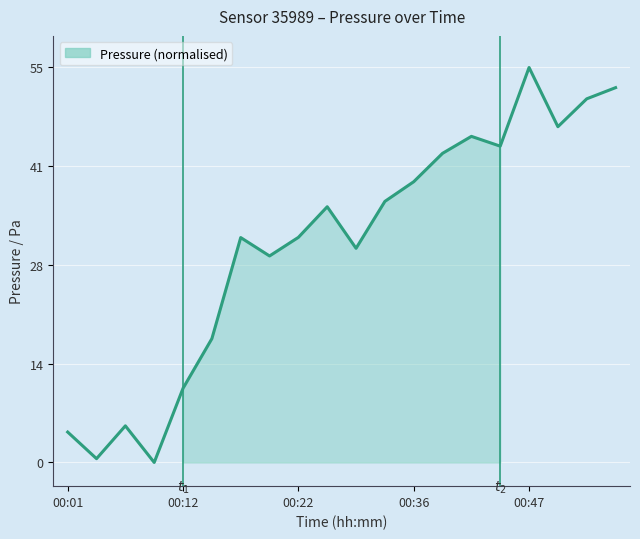

What is the greatest value displayed?

55.2